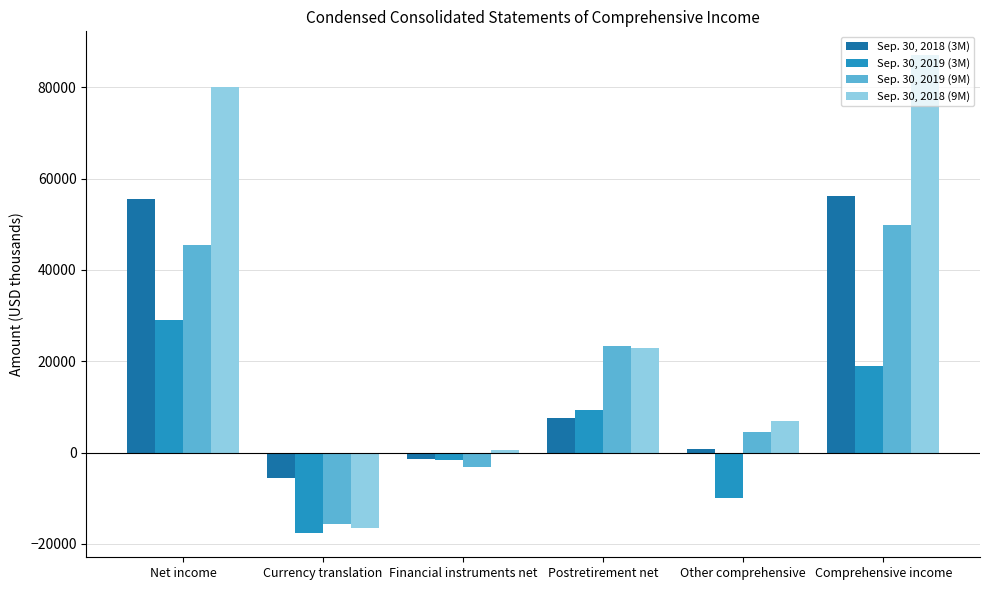

Rank the series at Postretirement net from lowest to highest value.

Sep. 30, 2018 (3M), Sep. 30, 2019 (3M), Sep. 30, 2018 (9M), Sep. 30, 2019 (9M)